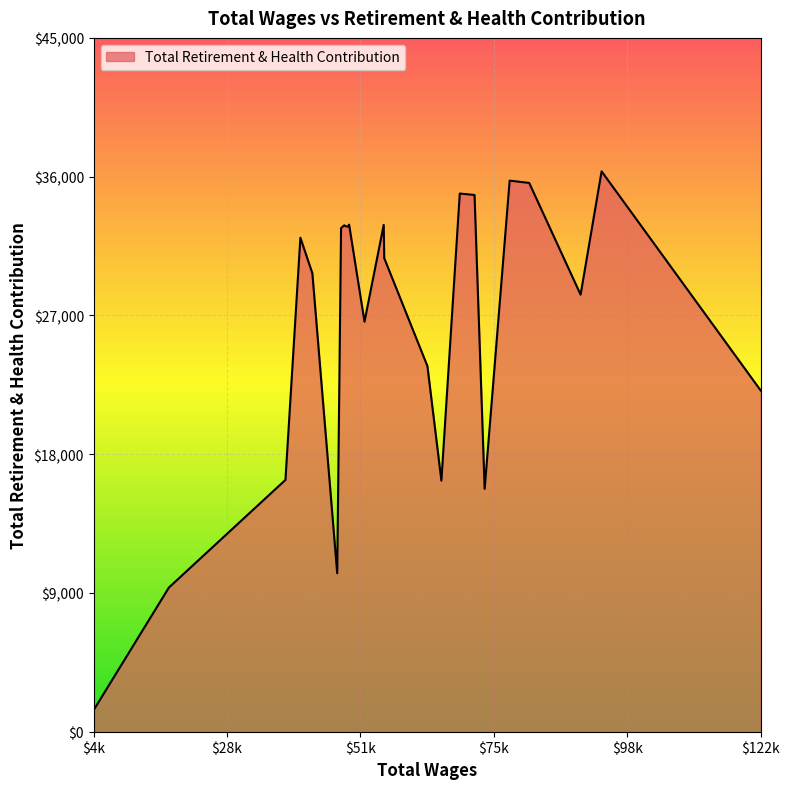

What is the smallest value displayed?

1402